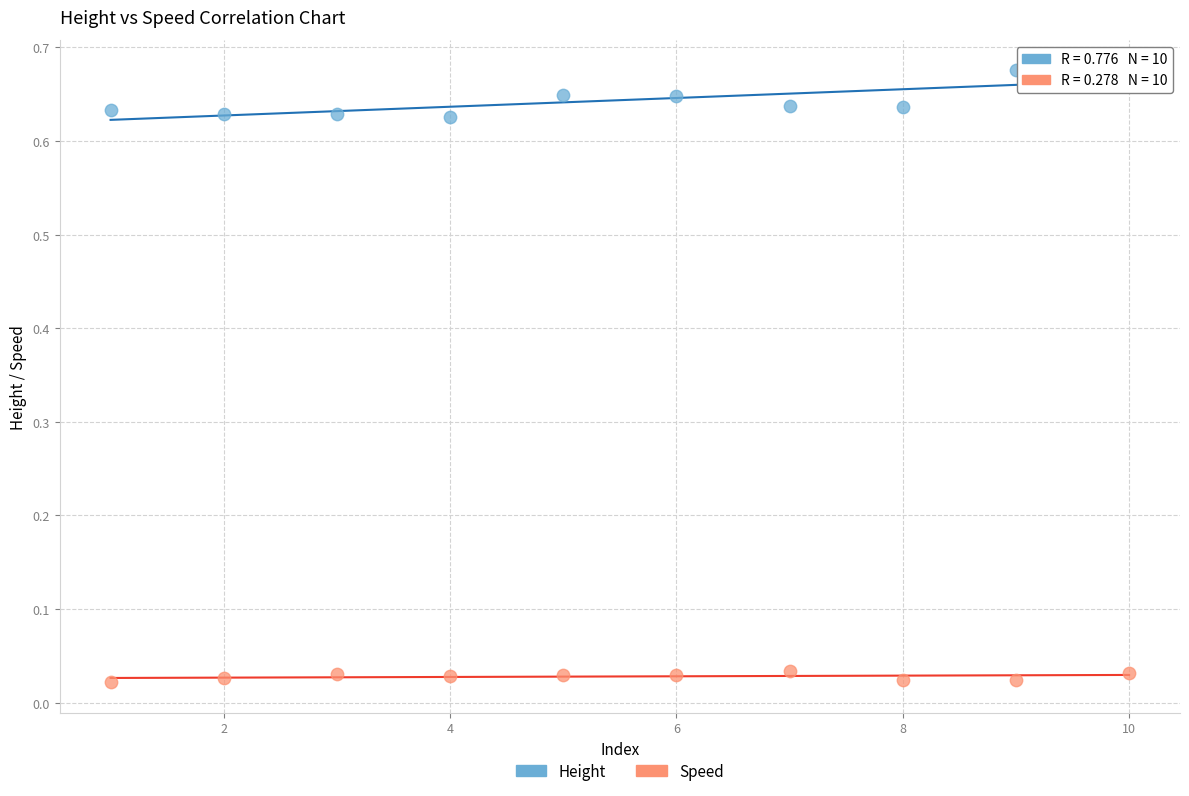

What is the X range (max minus min) for the scatter plot?

9.0